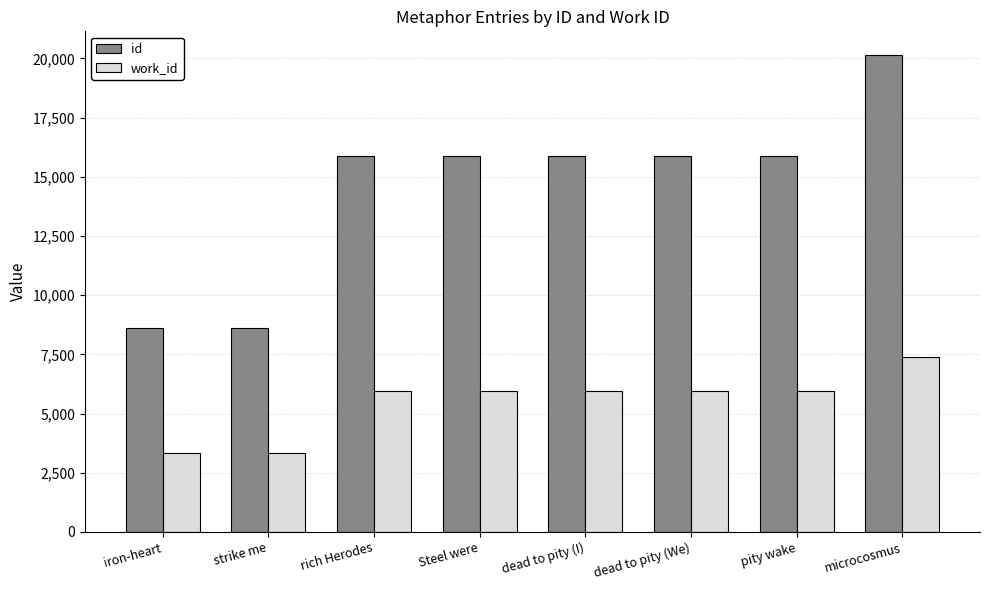

List the series in order of their overall mean, lowest first.

work_id, id